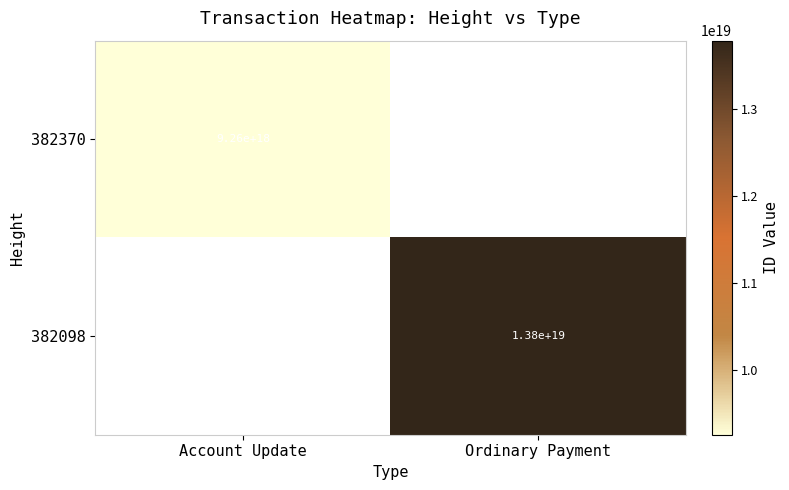

The 382098 series shows 18795113100414242816 at Ordinary Payment. True or false?

False